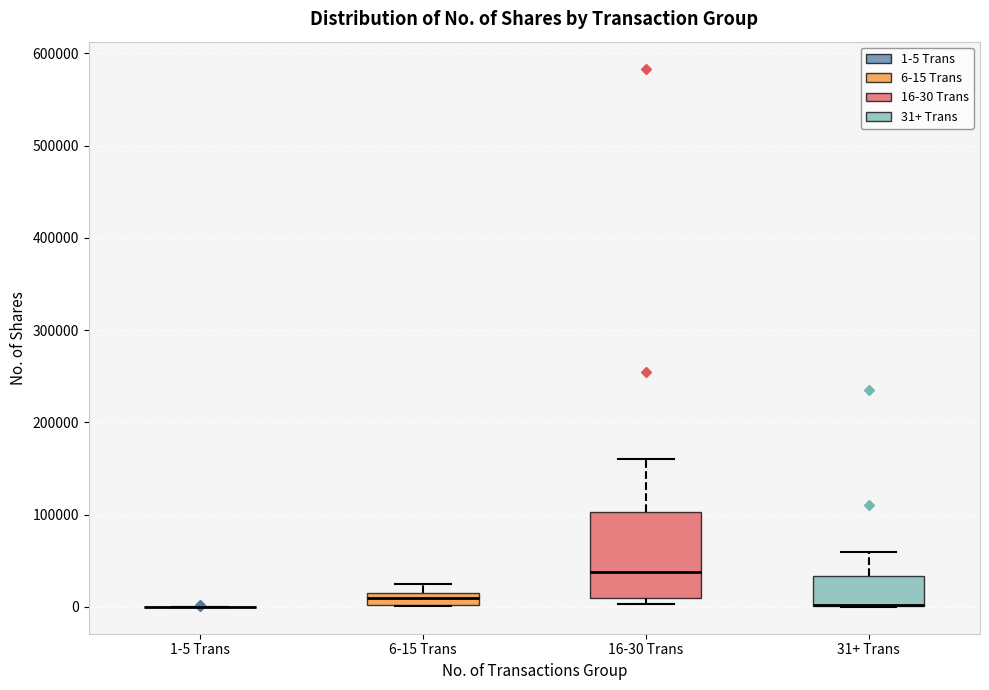

Comparing the boxes themselves (not the whiskers), which one is the tallest?

16-30 Trans